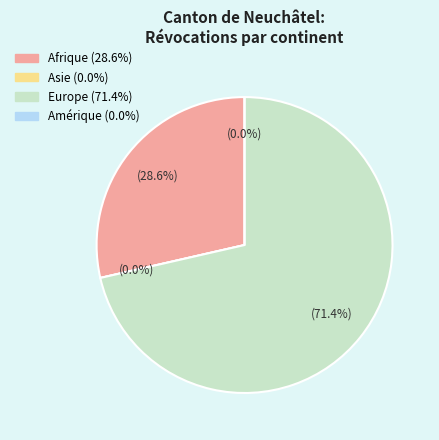

Does any single category account for the majority?

Yes